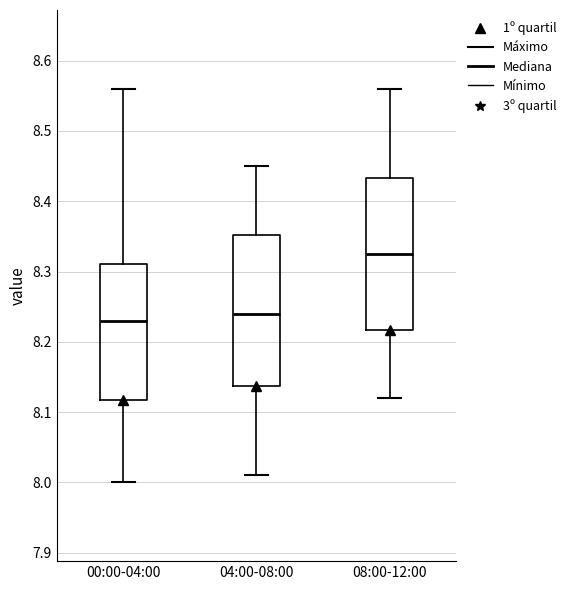

Reading left to right, transcribe this box plot: for each box, give where its median line is, the range the box spans, and where its two whiskers end, as read against the y-axis. The values are not printed on the chart, so give them approximately, as read against the axis.

00:00-04:00: median 8.23, box 8.12 to 8.31, whiskers 8.00 to 8.56
04:00-08:00: median 8.24, box 8.14 to 8.35, whiskers 8.01 to 8.45
08:00-12:00: median 8.33, box 8.22 to 8.43, whiskers 8.12 to 8.56